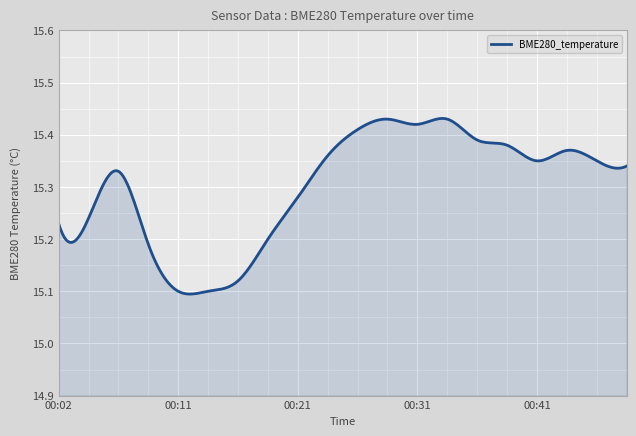

How many categories are shown in the chart?

300